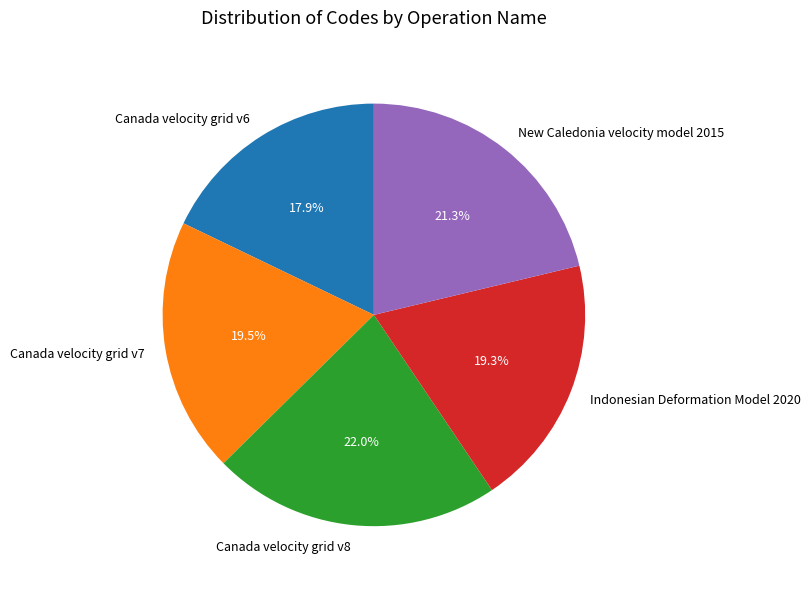

Approximately how many times larger is the value at Canada velocity grid v7 compared to New Caledonia velocity model 2015?

0.9